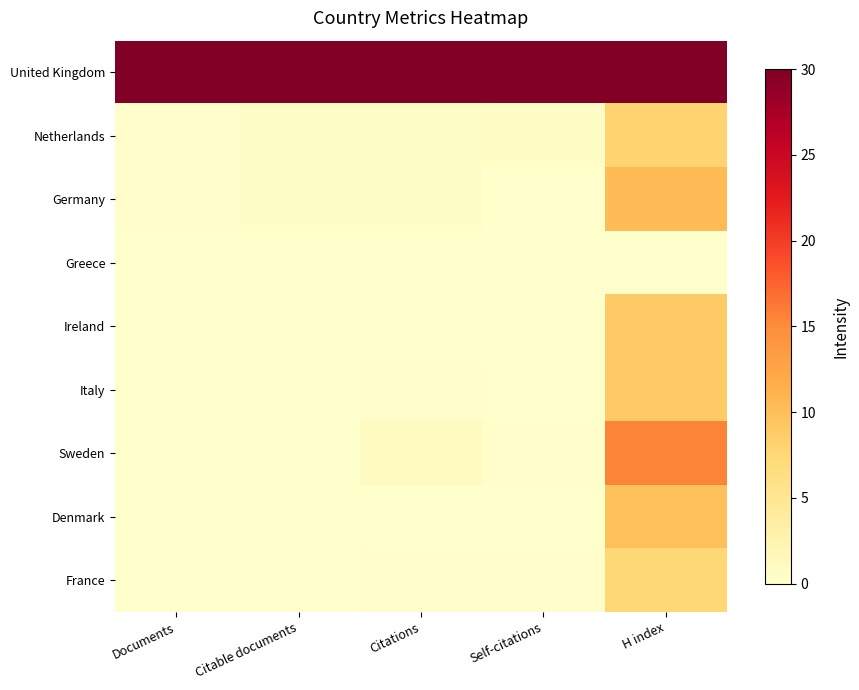

Reading right to left, extract all data points from this chart.

United Kingdom: H index=30.0	Self-citations=30.0	Citations=30.0	Citable documents=30.0	Documents=30.0
Netherlands: H index=8.0	Self-citations=0.5	Citations=0.4	Citable documents=0.4	Documents=0.3
Germany: H index=10.3	Self-citations=0.1	Citations=0.4	Citable documents=0.4	Documents=0.3
Greece: H index=0.0	Self-citations=0.0	Citations=0.0	Citable documents=0.0	Documents=0.0
Ireland: H index=8.9	Self-citations=0.0	Citations=0.0	Citable documents=0.0	Documents=0.0
Italy: H index=8.9	Self-citations=0.0	Citations=0.3	Citable documents=0.0	Documents=0.0
Sweden: H index=15.5	Self-citations=0.3	Citations=0.9	Citable documents=0.0	Documents=0.0
Denmark: H index=9.8	Self-citations=0.0	Citations=0.0	Citable documents=0.0	Documents=0.0
France: H index=7.5	Self-citations=0.2	Citations=0.3	Citable documents=0.0	Documents=0.0